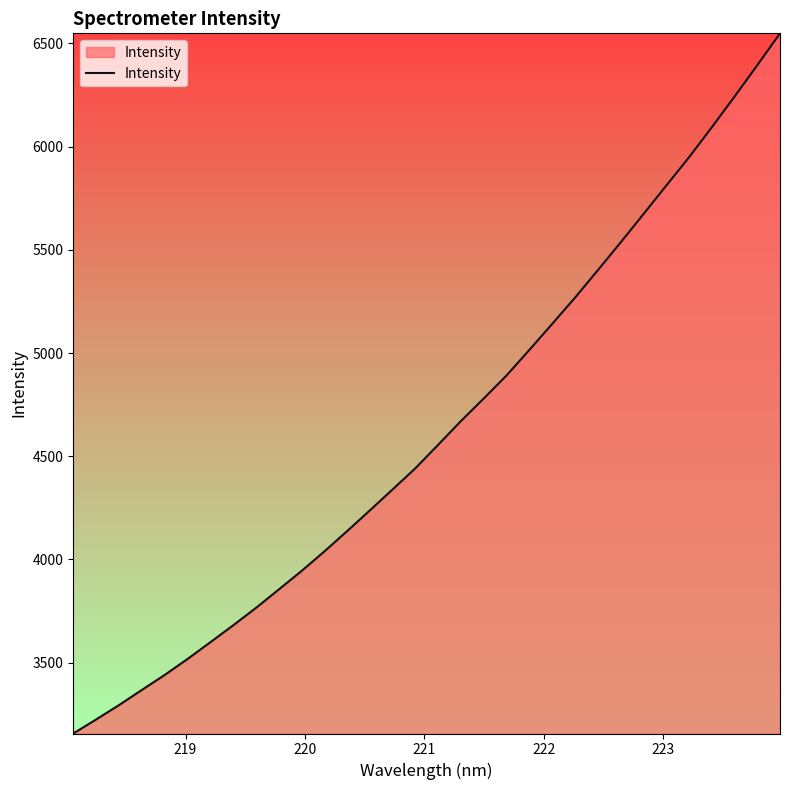

What is the difference between the maximum and minimum values?

3392.0